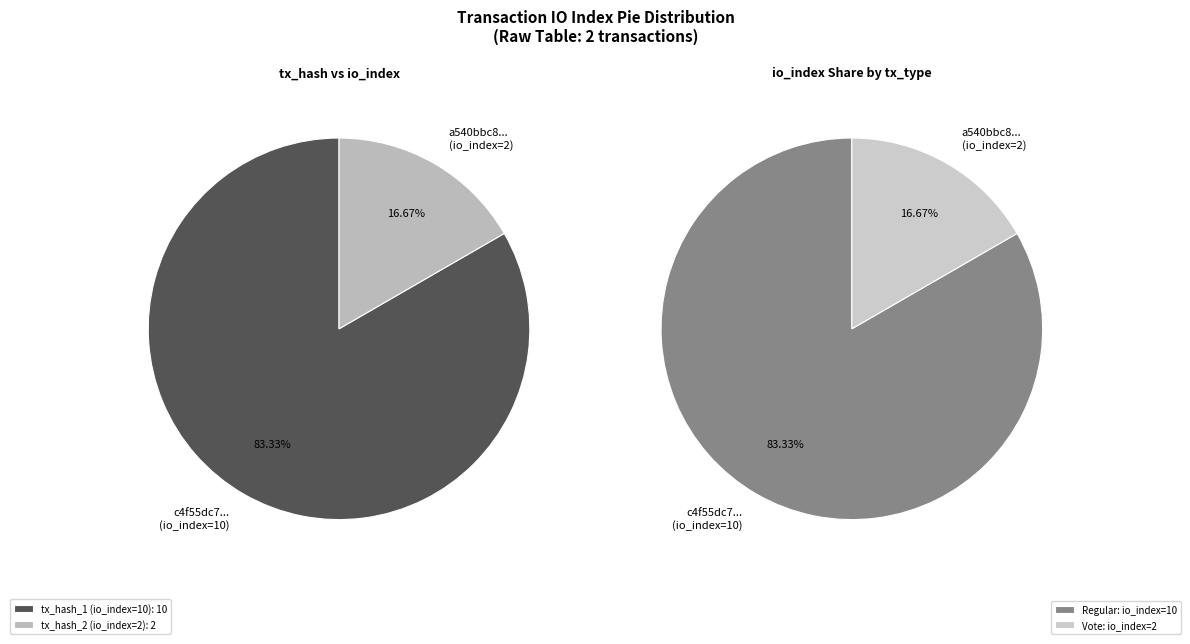

What is the largest slice in the pie chart?

tx_hash_1 (io_index=10)